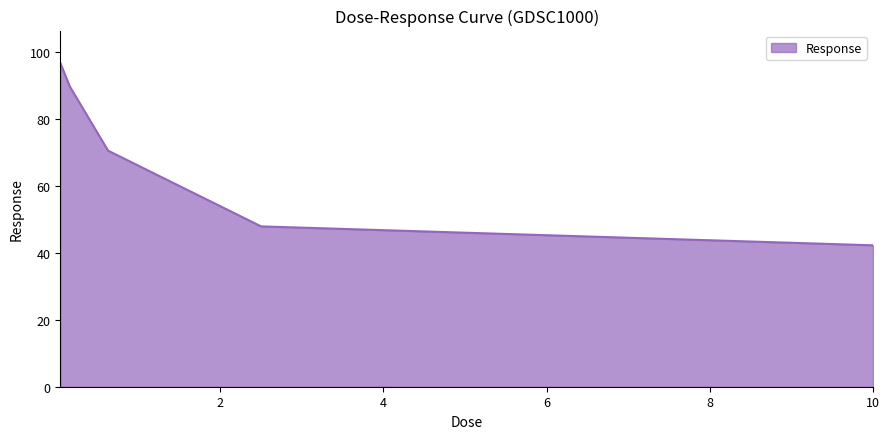

How many lines are shown in the chart?

1